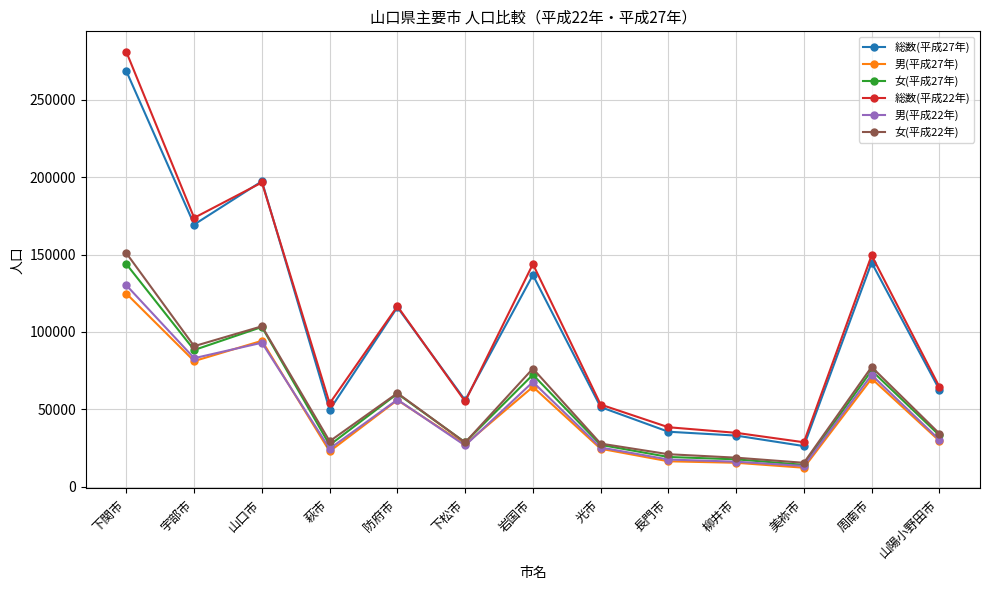

How many lines are shown in the chart?

6